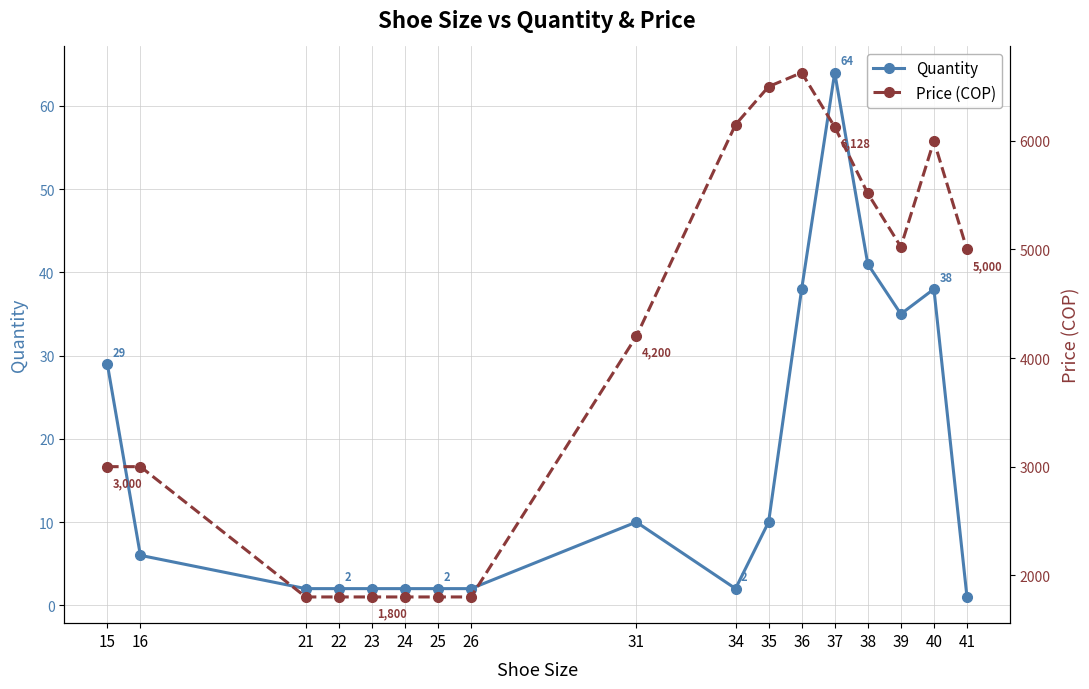

At which label is Price (COP) closest to 4214?

31